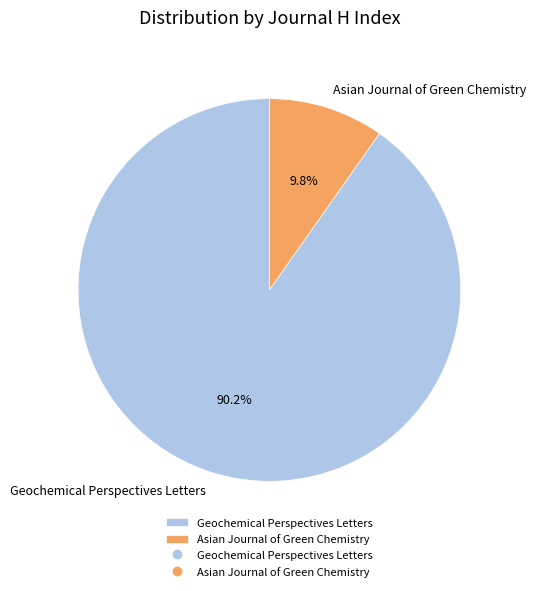

How many slices are in this pie chart?

2